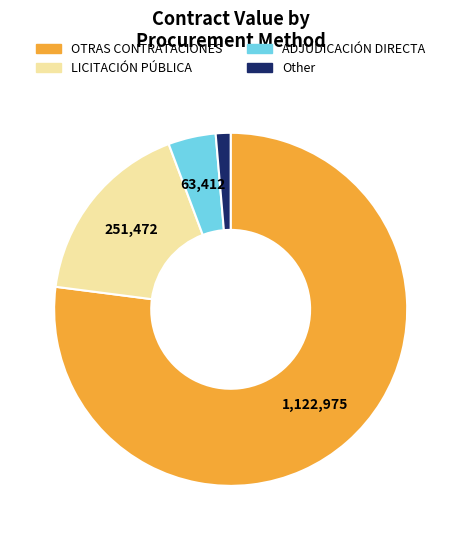

Rank the categories by value from highest to lowest.

OTRAS CONTRATACIONES, LICITACIÓN PÚBLICA, ADJUDICACIÓN DIRECTA, Other